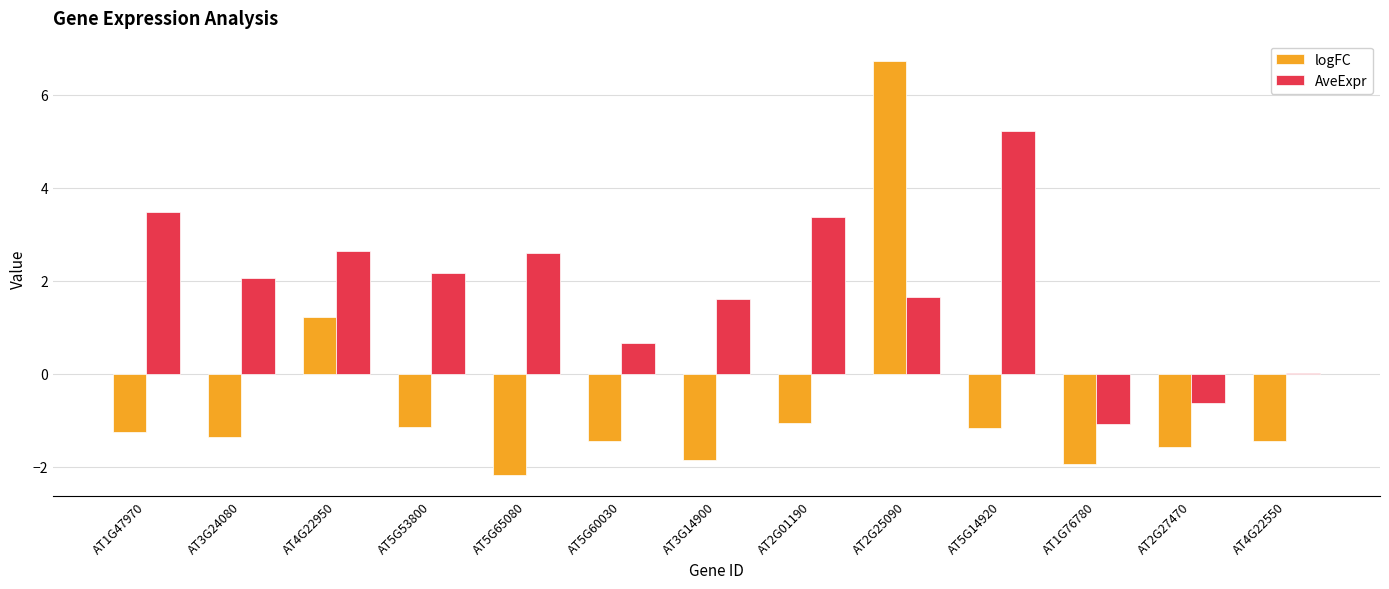

At which category is the sum across all series the highest?

AT2G25090